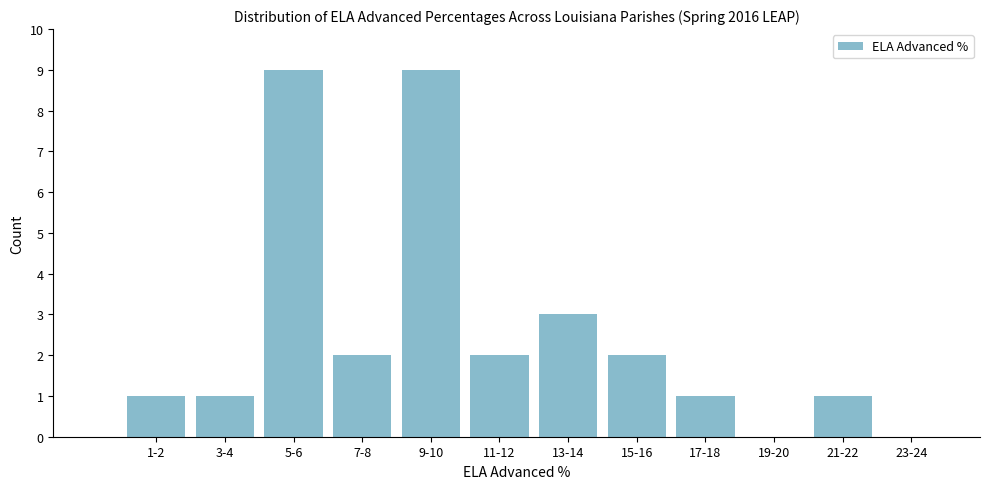

Reading left to right, list all the values displayed in this chart.

1-2=1	3-4=1	5-6=9	7-8=2	9-10=9	11-12=2	13-14=3	15-16=2	17-18=1	19-20=0	21-22=1	23-24=0